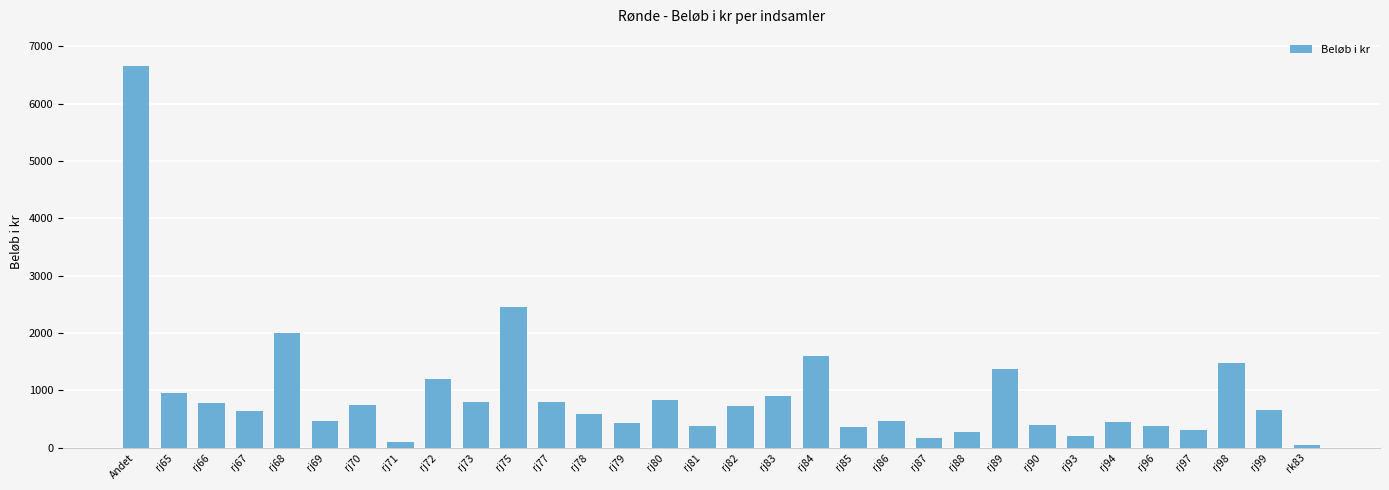

What is the label of the 6th bar from the right?

rj94